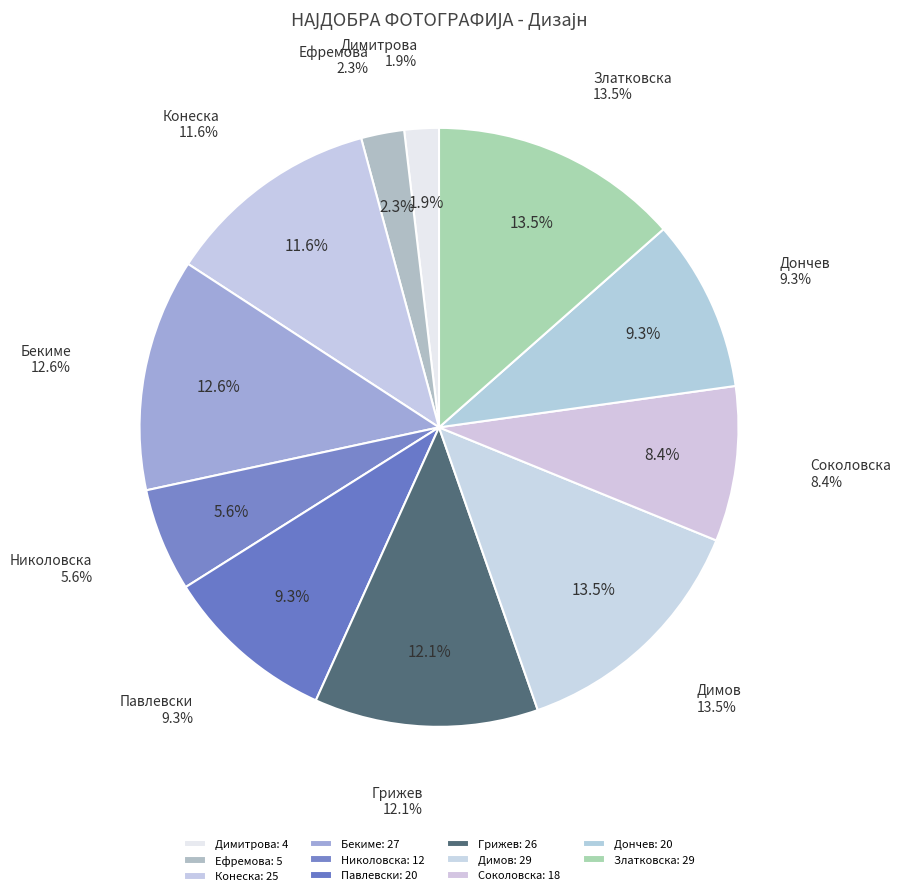

To the nearest percent, what portion does Златковска represent?

13%